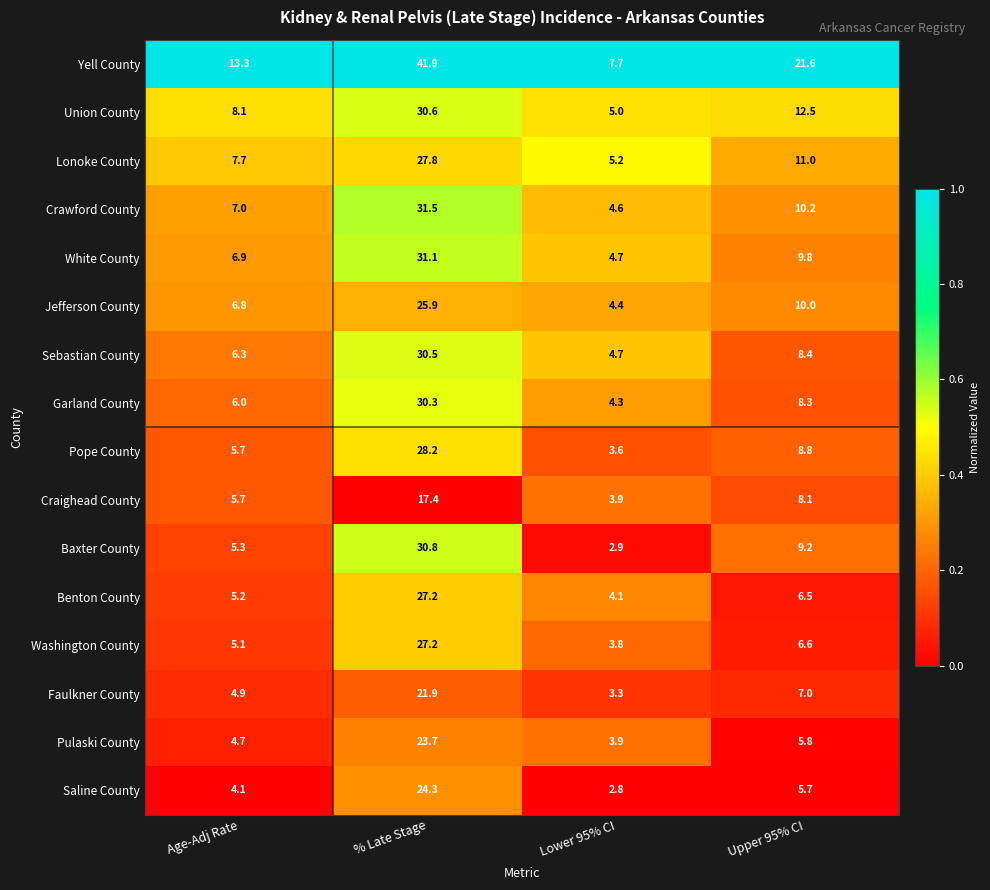

What is the approximate value of Yell County at % Late Stage?

41.9